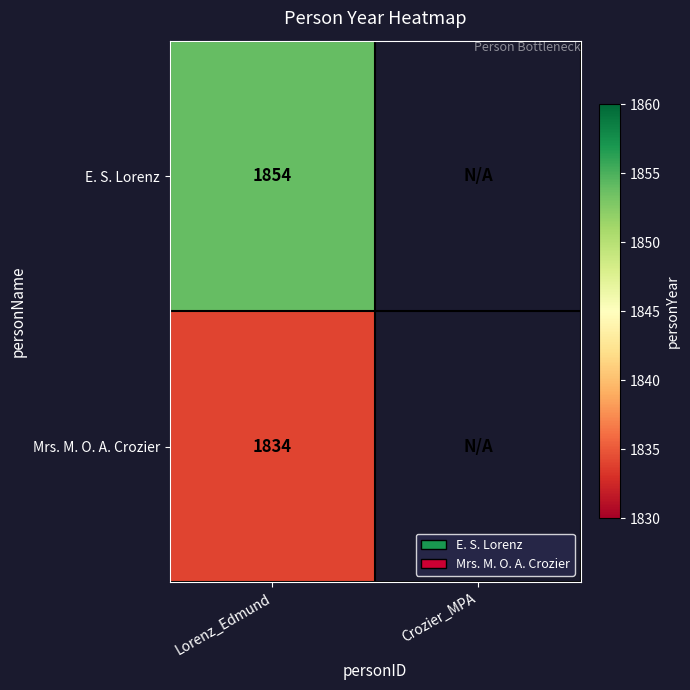

At Lorenz_Edmund, list the series in order from largest to smallest.

E. S. Lorenz, Mrs. M. O. A. Crozier